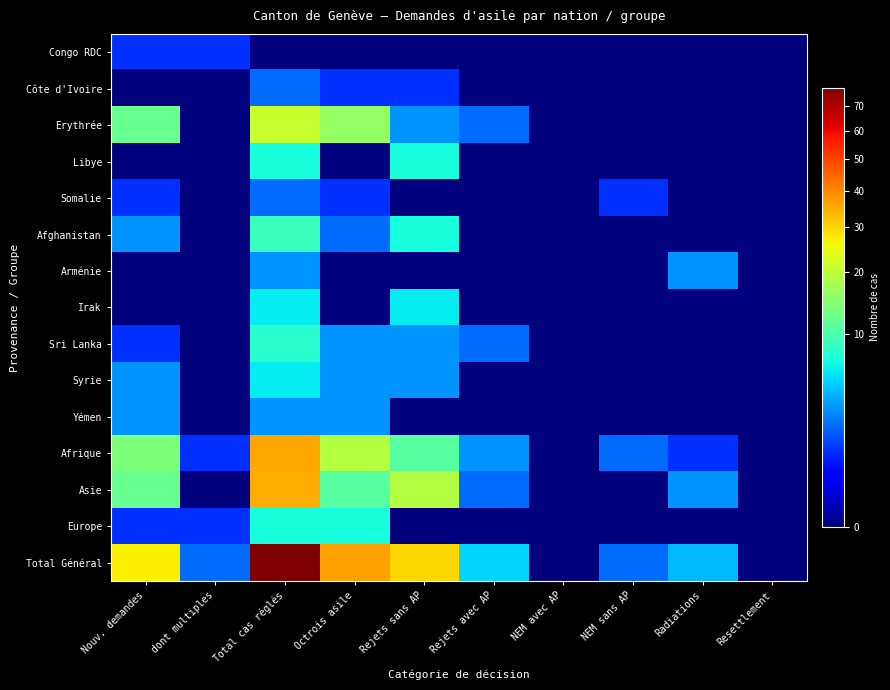

Reading left to right, what are all the values shown in this chart?

Congo RDC: Nouv. demandes=1	dont multiples=1	Total cas réglés=0	Octrois asile=0	Rejets sans AP=0	Rejets avec AP=0	NEM avec AP=0	NEM sans AP=0	Radiations=0	Resettlement=0
Côte d'Ivoire: Nouv. demandes=0	dont multiples=0	Total cas réglés=2	Octrois asile=1	Rejets sans AP=1	Rejets avec AP=0	NEM avec AP=0	NEM sans AP=0	Radiations=0	Resettlement=0
Erythrée: Nouv. demandes=12	dont multiples=0	Total cas réglés=21	Octrois asile=16	Rejets sans AP=3	Rejets avec AP=2	NEM avec AP=0	NEM sans AP=0	Radiations=0	Resettlement=0
Libye: Nouv. demandes=0	dont multiples=0	Total cas réglés=7	Octrois asile=0	Rejets sans AP=7	Rejets avec AP=0	NEM avec AP=0	NEM sans AP=0	Radiations=0	Resettlement=0
Somalie: Nouv. demandes=1	dont multiples=0	Total cas réglés=2	Octrois asile=1	Rejets sans AP=0	Rejets avec AP=0	NEM avec AP=0	NEM sans AP=1	Radiations=0	Resettlement=0
Afghanistan: Nouv. demandes=3	dont multiples=0	Total cas réglés=9	Octrois asile=2	Rejets sans AP=7	Rejets avec AP=0	NEM avec AP=0	NEM sans AP=0	Radiations=0	Resettlement=0
Arménie: Nouv. demandes=0	dont multiples=0	Total cas réglés=3	Octrois asile=0	Rejets sans AP=0	Rejets avec AP=0	NEM avec AP=0	NEM sans AP=0	Radiations=3	Resettlement=0
Irak: Nouv. demandes=0	dont multiples=0	Total cas réglés=6	Octrois asile=0	Rejets sans AP=6	Rejets avec AP=0	NEM avec AP=0	NEM sans AP=0	Radiations=0	Resettlement=0
Sri Lanka: Nouv. demandes=1	dont multiples=0	Total cas réglés=8	Octrois asile=3	Rejets sans AP=3	Rejets avec AP=2	NEM avec AP=0	NEM sans AP=0	Radiations=0	Resettlement=0
Syrie: Nouv. demandes=3	dont multiples=0	Total cas réglés=6	Octrois asile=3	Rejets sans AP=3	Rejets avec AP=0	NEM avec AP=0	NEM sans AP=0	Radiations=0	Resettlement=0
Yémen: Nouv. demandes=3	dont multiples=0	Total cas réglés=3	Octrois asile=3	Rejets sans AP=0	Rejets avec AP=0	NEM avec AP=0	NEM sans AP=0	Radiations=0	Resettlement=0
Afrique: Nouv. demandes=14	dont multiples=1	Total cas réglés=36	Octrois asile=19	Rejets sans AP=11	Rejets avec AP=3	NEM avec AP=0	NEM sans AP=2	Radiations=1	Resettlement=0
Asie: Nouv. demandes=12	dont multiples=0	Total cas réglés=35	Octrois asile=11	Rejets sans AP=19	Rejets avec AP=2	NEM avec AP=0	NEM sans AP=0	Radiations=3	Resettlement=0
Europe: Nouv. demandes=1	dont multiples=1	Total cas réglés=7	Octrois asile=7	Rejets sans AP=0	Rejets avec AP=0	NEM avec AP=0	NEM sans AP=0	Radiations=0	Resettlement=0
Total Général: Nouv. demandes=27	dont multiples=2	Total cas réglés=78	Octrois asile=37	Rejets sans AP=30	Rejets avec AP=5	NEM avec AP=0	NEM sans AP=2	Radiations=4	Resettlement=0